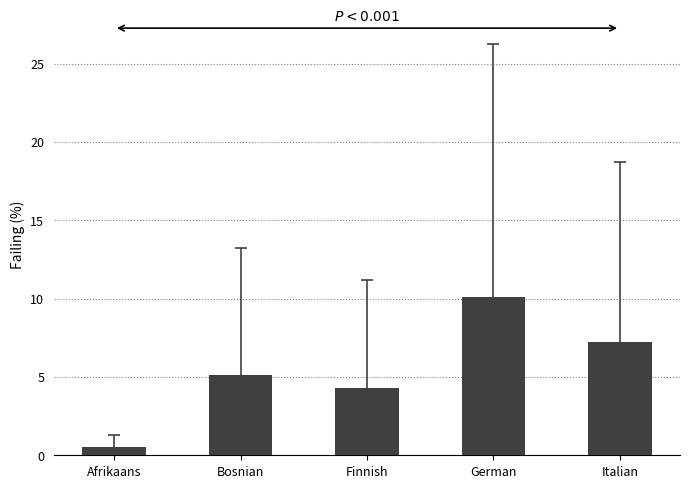

How many distinct data groups are displayed?

1